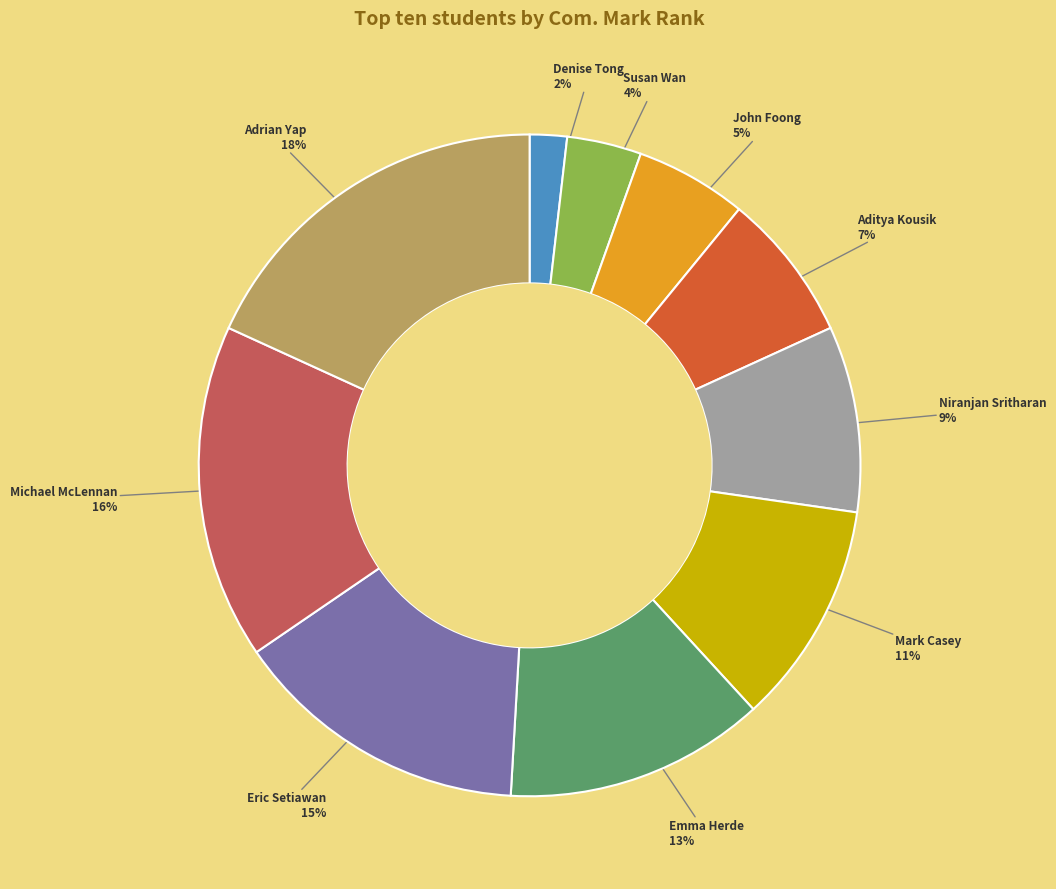

To the nearest percent, what is the average slice percentage?

10%